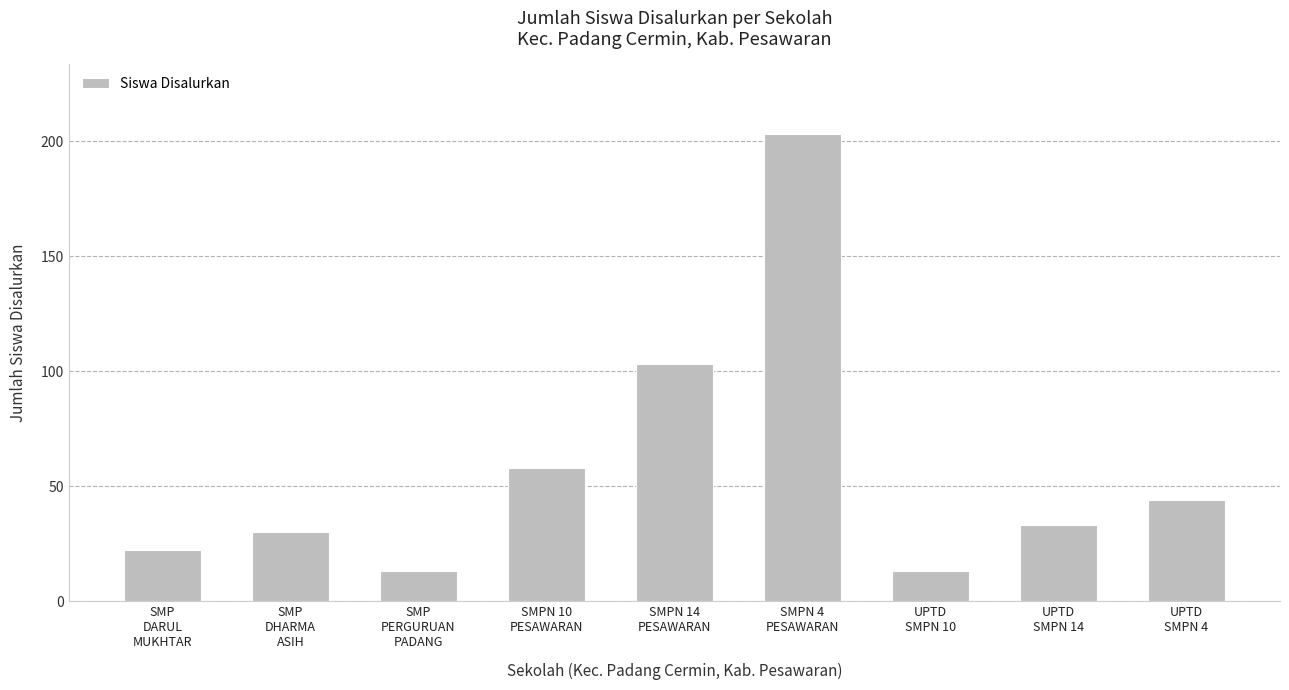

What is the value of the 5th bar from the left?

103